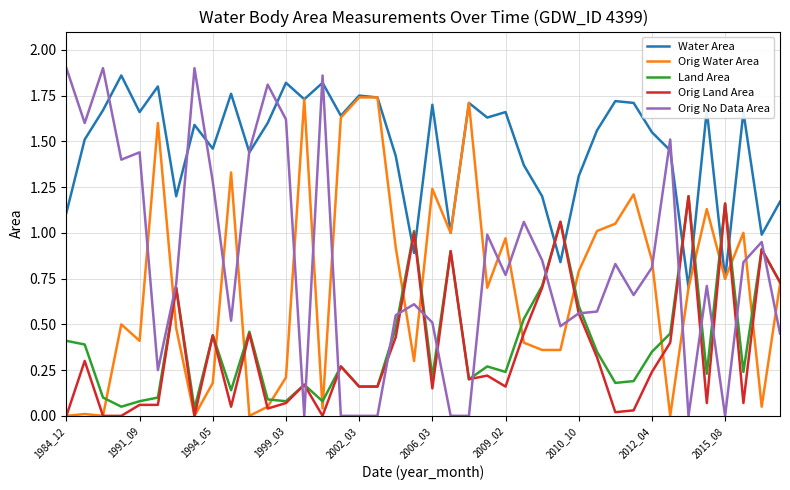

Which series has the largest total across all categories?

Water Area